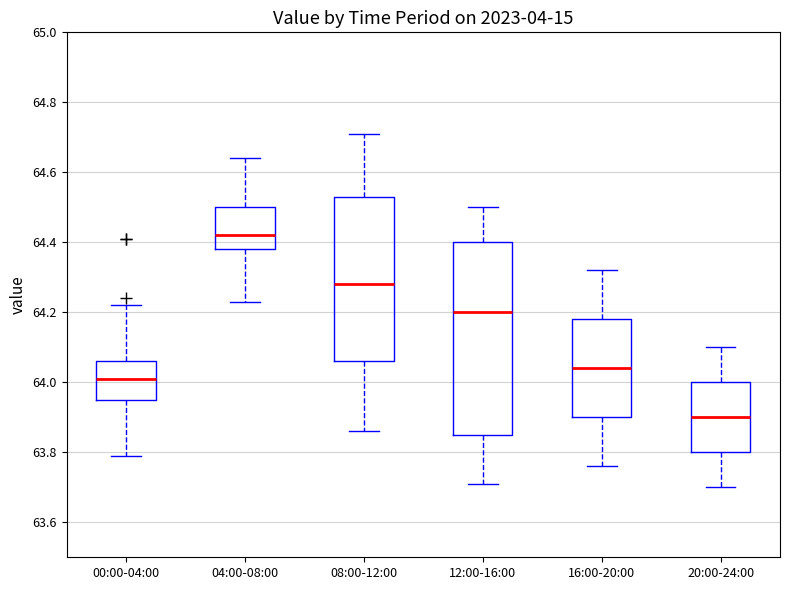

Reading left to right, transcribe this box plot: for each box, give where its median line is, the range the box spans, and where its two whiskers end, as read against the y-axis. The values are not printed on the chart, so give them approximately, as read against the axis.

00:00-04:00: median 64.02, box 63.96 to 64.06, whiskers 63.80 to 64.22
04:00-08:00: median 64.42, box 64.38 to 64.50, whiskers 64.24 to 64.64
08:00-12:00: median 64.28, box 64.06 to 64.54, whiskers 63.86 to 64.72
12:00-16:00: median 64.20, box 63.86 to 64.40, whiskers 63.72 to 64.50
16:00-20:00: median 64.04, box 63.90 to 64.18, whiskers 63.76 to 64.32
20:00-24:00: median 63.90, box 63.80 to 64.00, whiskers 63.70 to 64.10